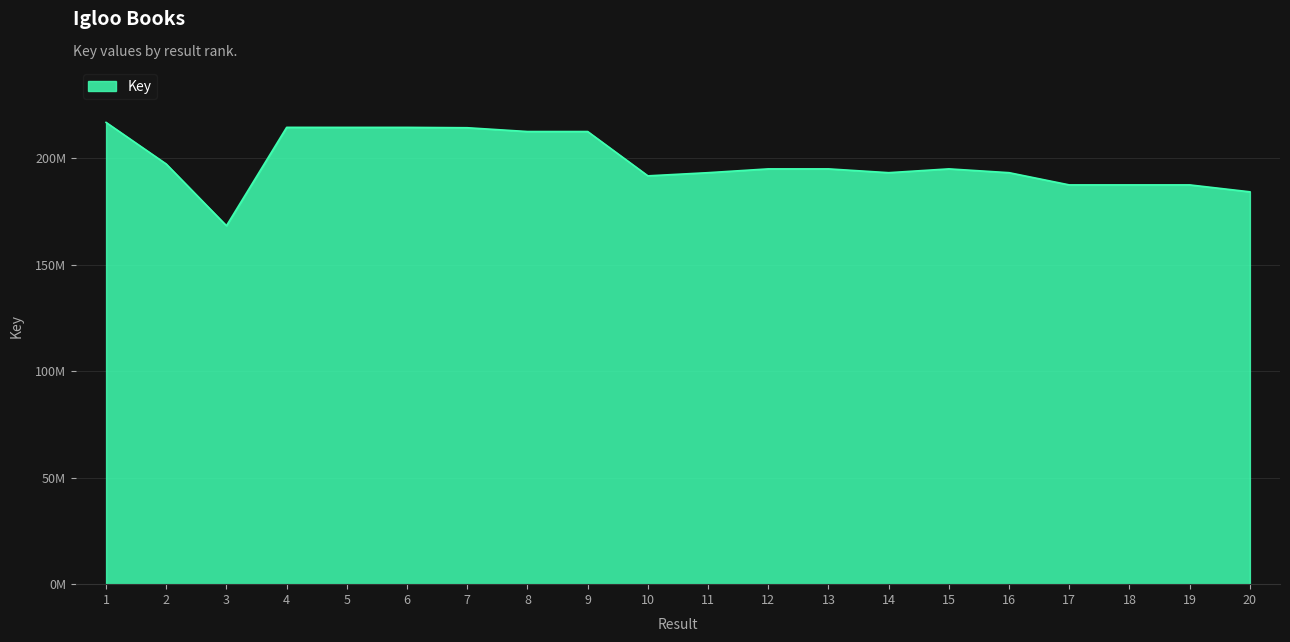

Does the chart display data point markers on the line(s)?

No